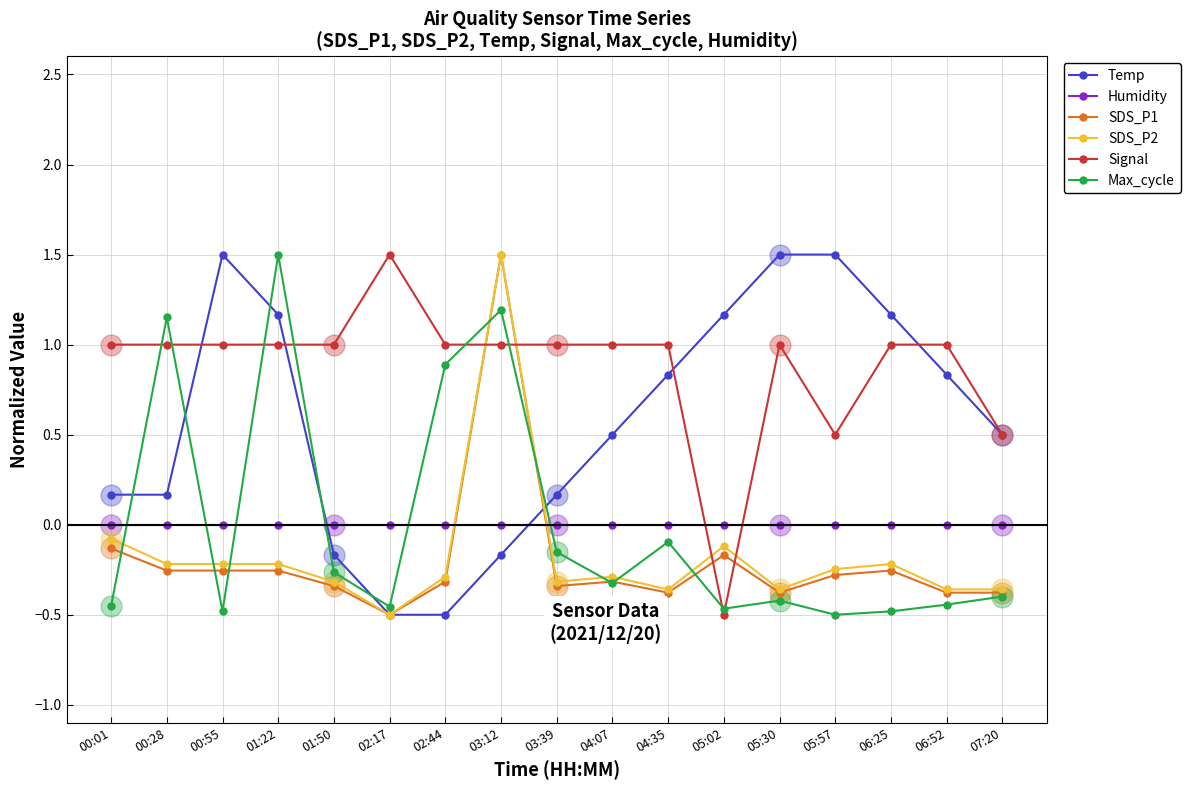

Is it true that SDS_P1 equals -0.4 at 05:30?

True